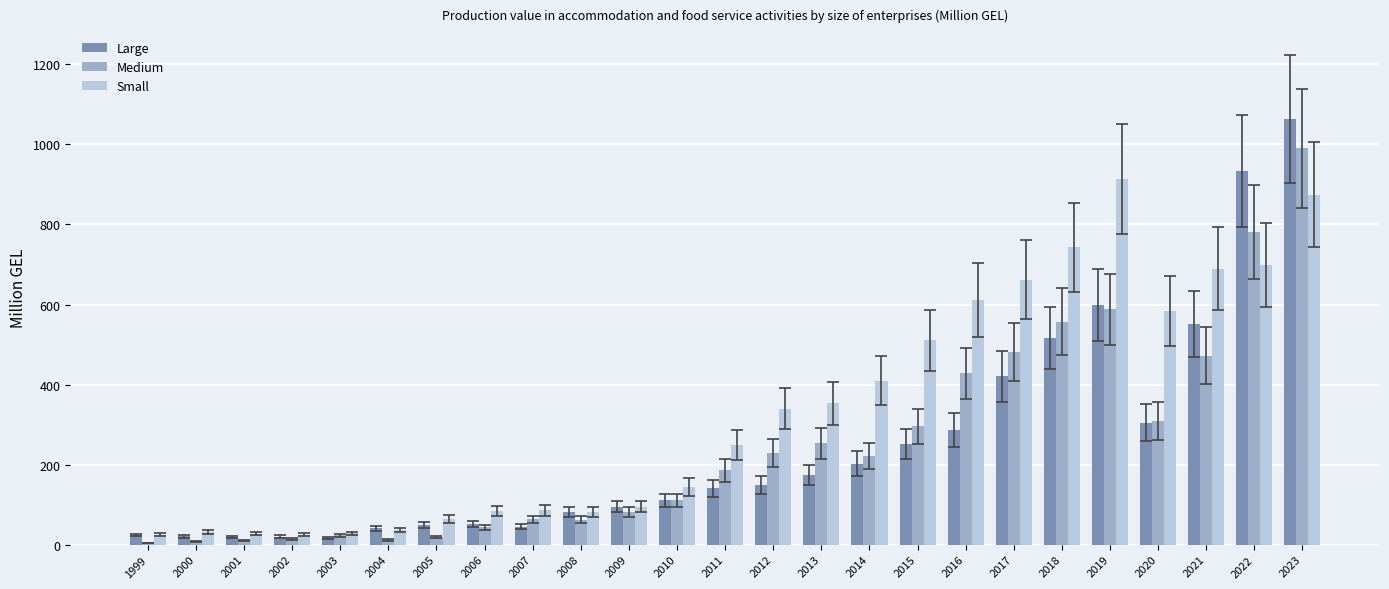

What is the maximum value shown in the chart?

1064.2